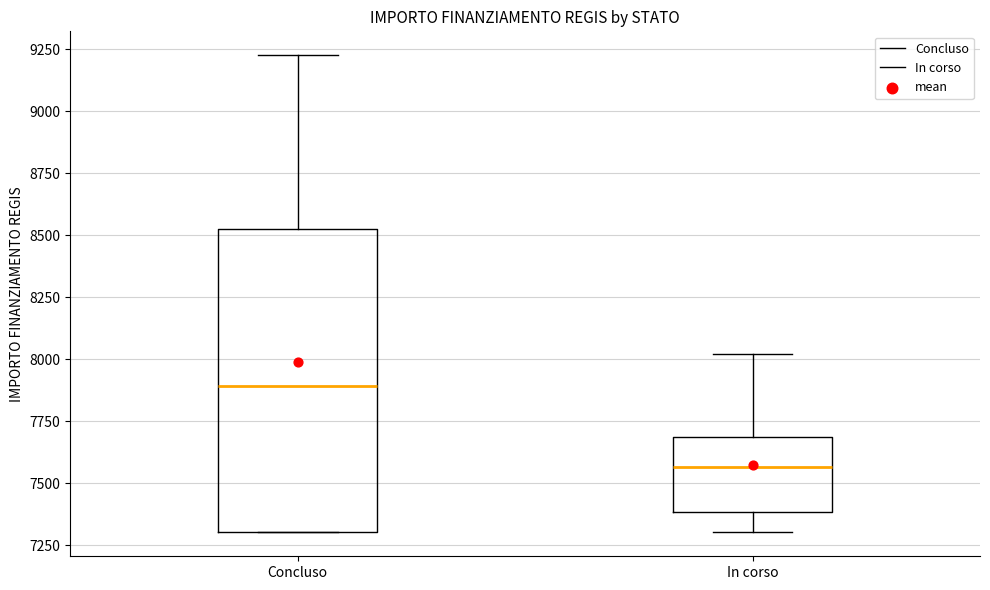

Reading left to right, transcribe this box plot: for each box, give where its median line is, the range the box spans, and where its two whiskers end, as read against the y-axis. The values are not printed on the chart, so give them approximately, as read against the axis.

Concluso: median 7900, box 7300 to 8550, whiskers 7300 to 9250
In corso: median 7550, box 7400 to 7700, whiskers 7300 to 8000